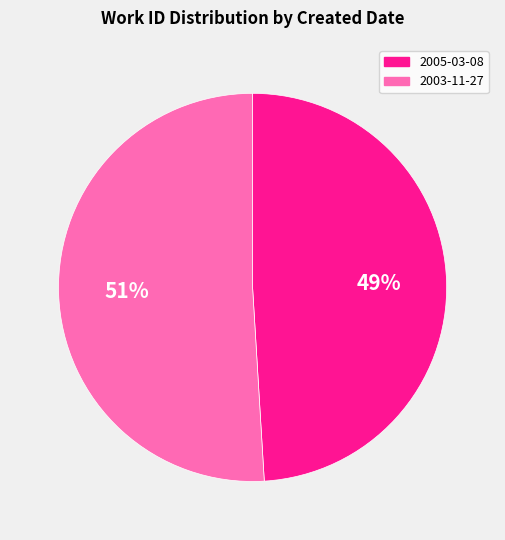

How many slices are in this pie chart?

2